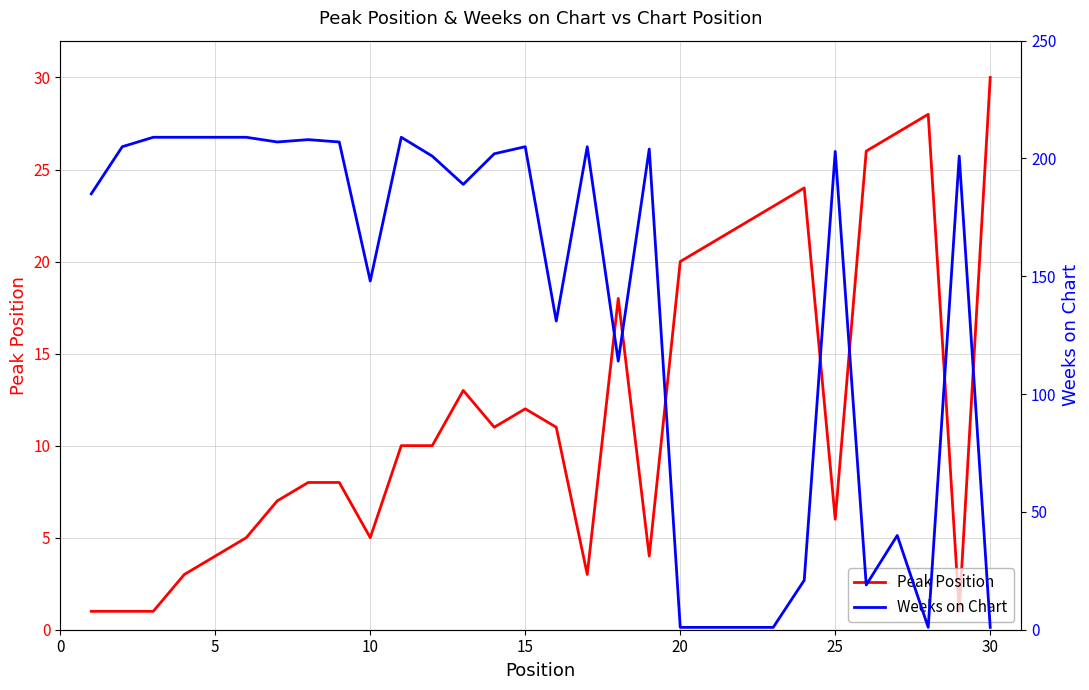

Count the number of data series in this chart.

2